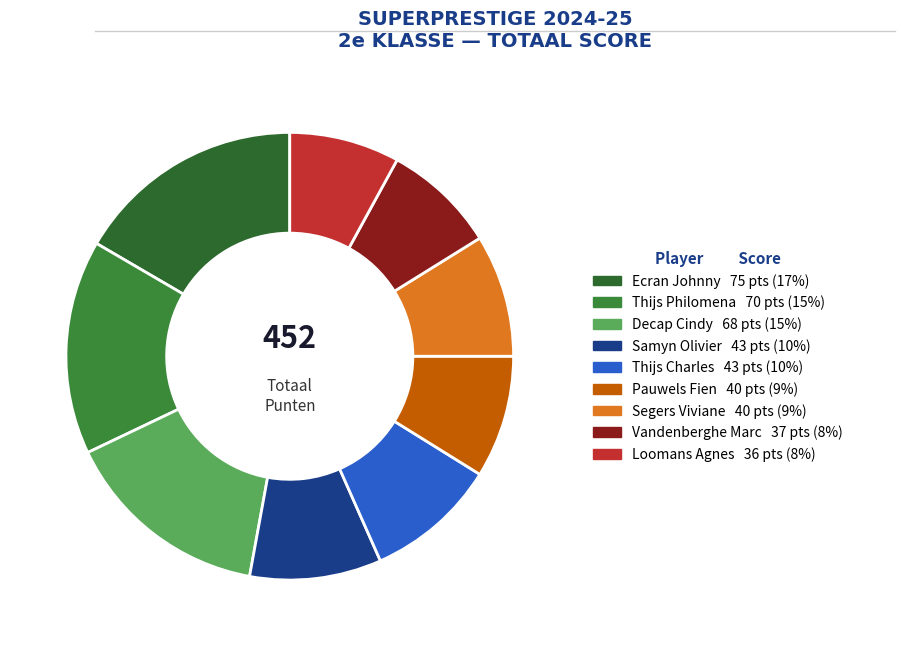

To the nearest percent, what is the difference between the largest and smallest slice percentages?

9%